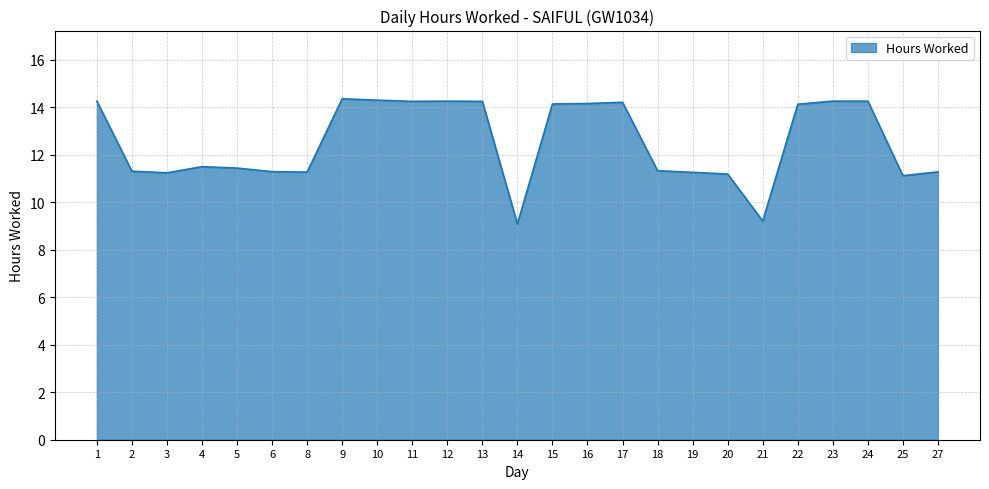

True or false: the data shows 11.3 at 19.

True